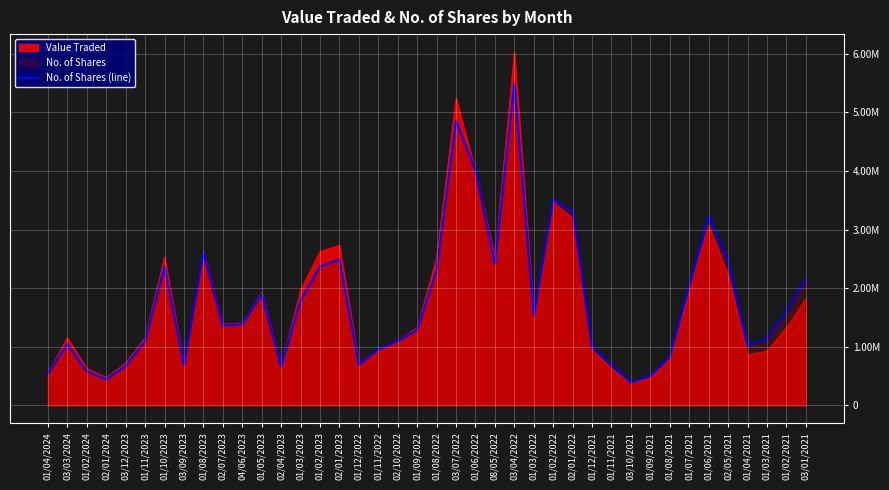

What is the difference between the values at 03/03/2024 and 01/08/2021?

220140